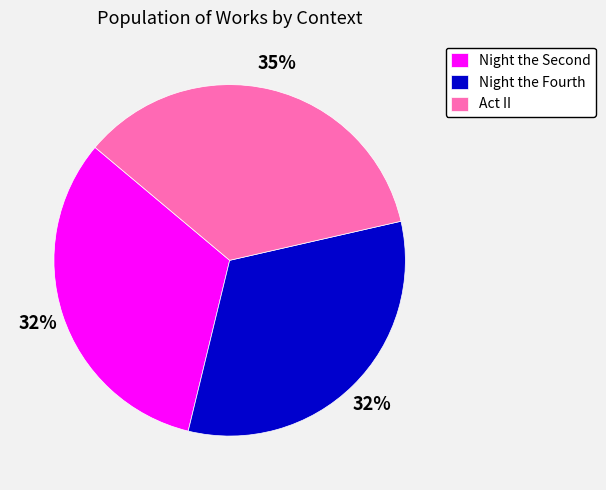

Which category has the biggest portion of the pie?

Act II